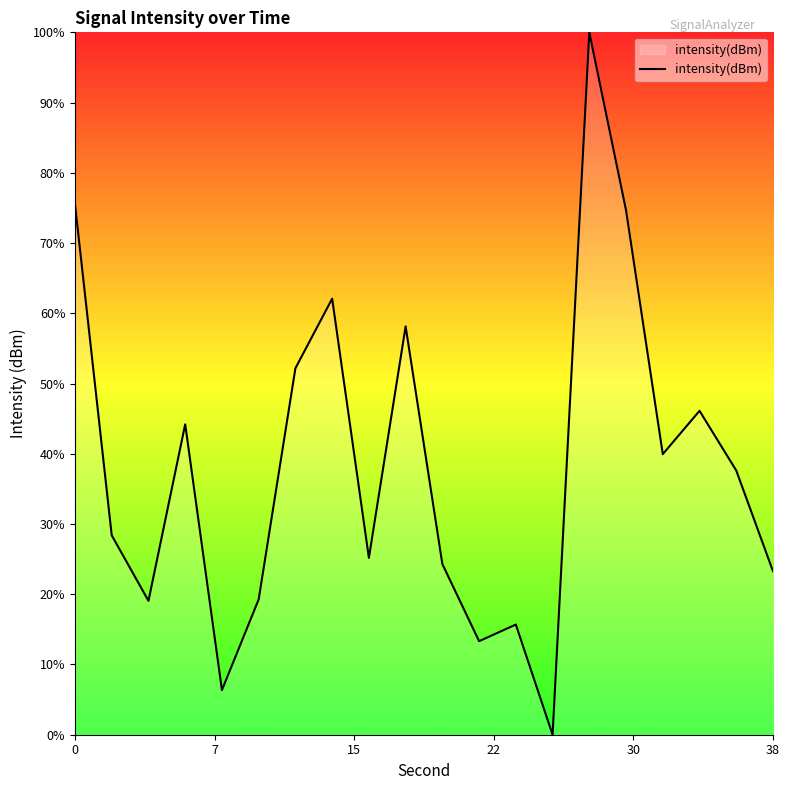

What is the difference between the maximum and minimum values?

100.0